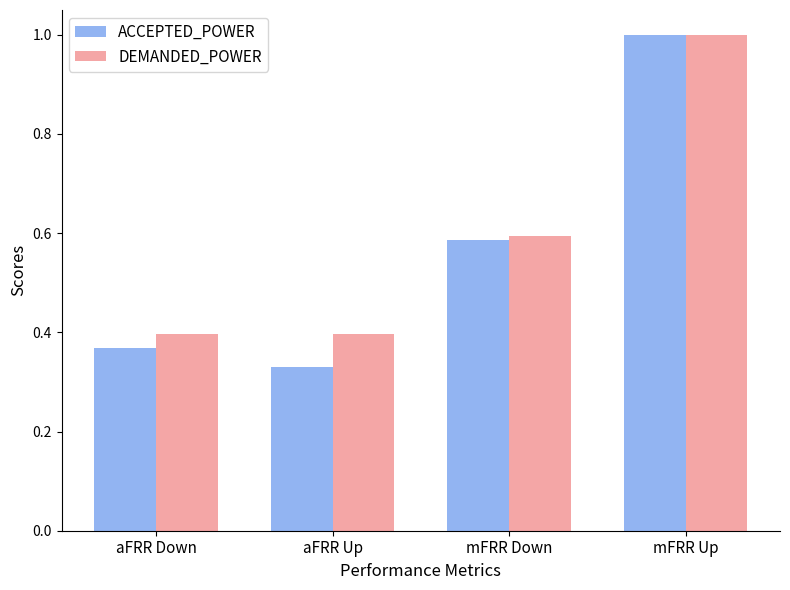

Between aFRR Up and mFRR Up, which series saw the biggest shift?

ACCEPTED_POWER